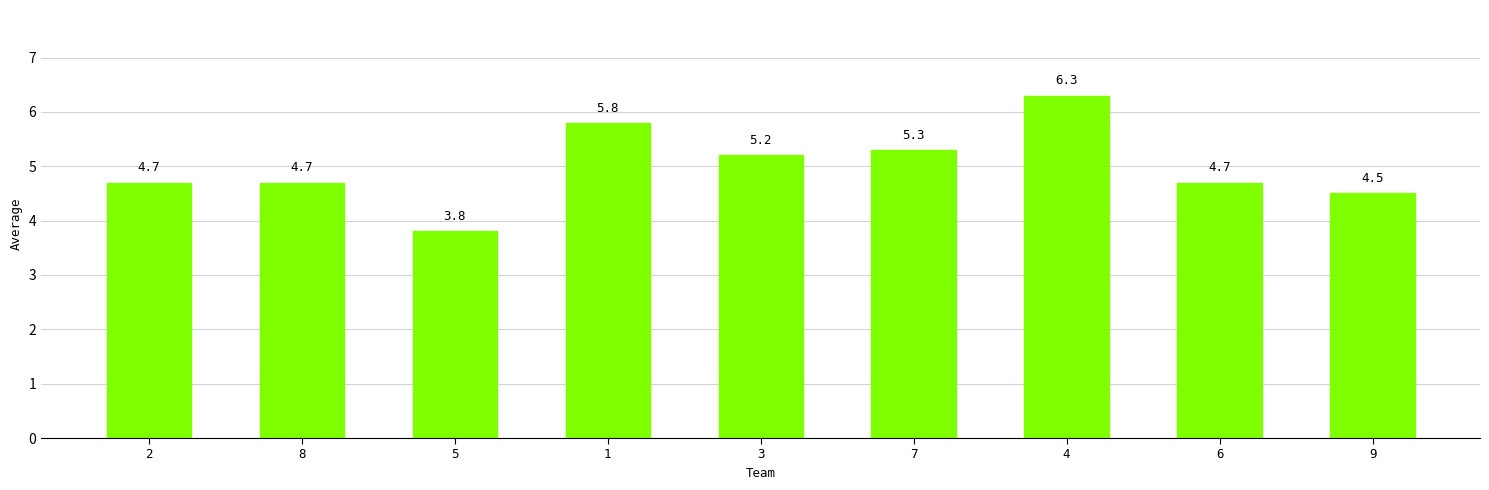

Reading left to right, list all the values displayed in this chart.

2=4.7	8=4.7	5=3.8	1=5.8	3=5.2	7=5.3	4=6.3	6=4.7	9=4.5